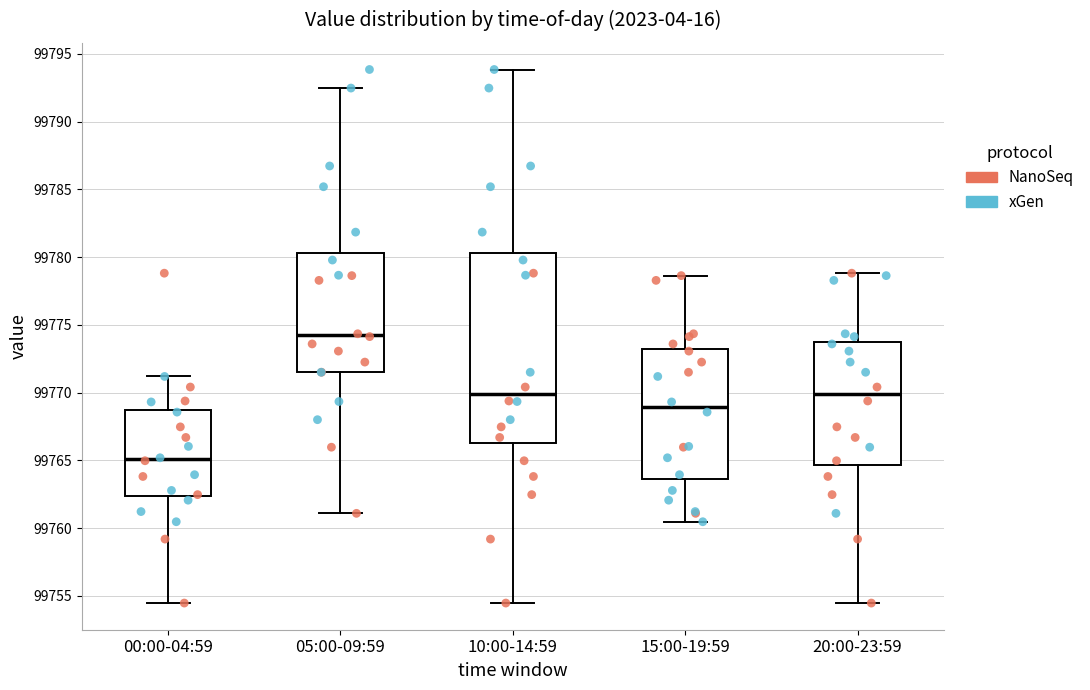

Where does the lower whisker of the box for 20:00-23:59 end on the y-axis? The values are not printed on the chart, so give them approximately, as read against the axis.

99754.5